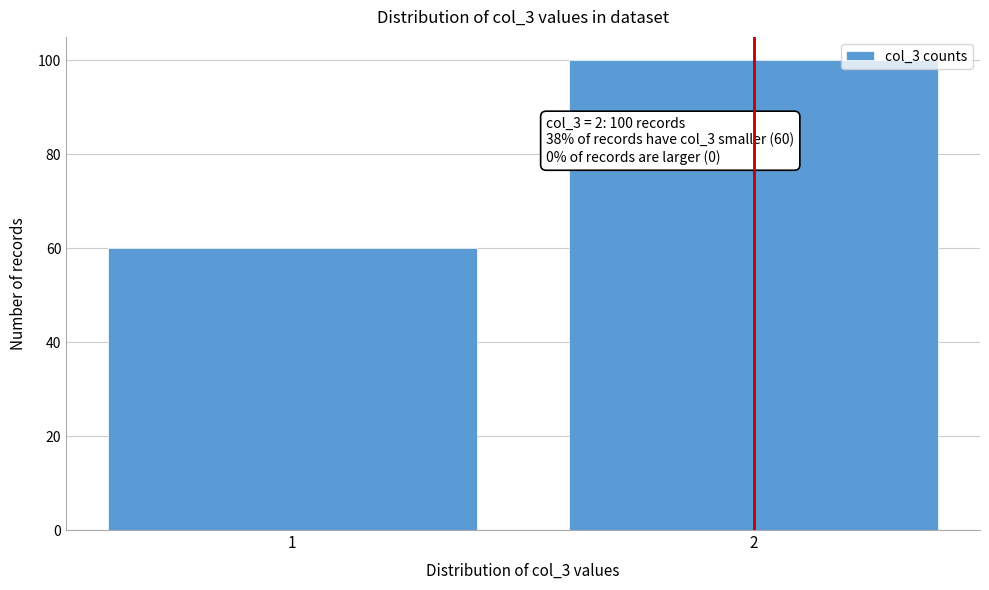

Reading right to left, what are all the values shown in this chart?

2=100	1=60